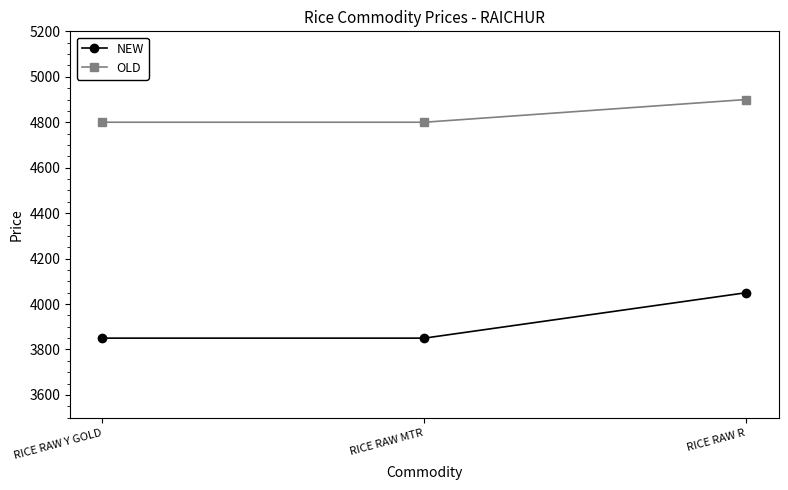

How many data points does each series have?

3